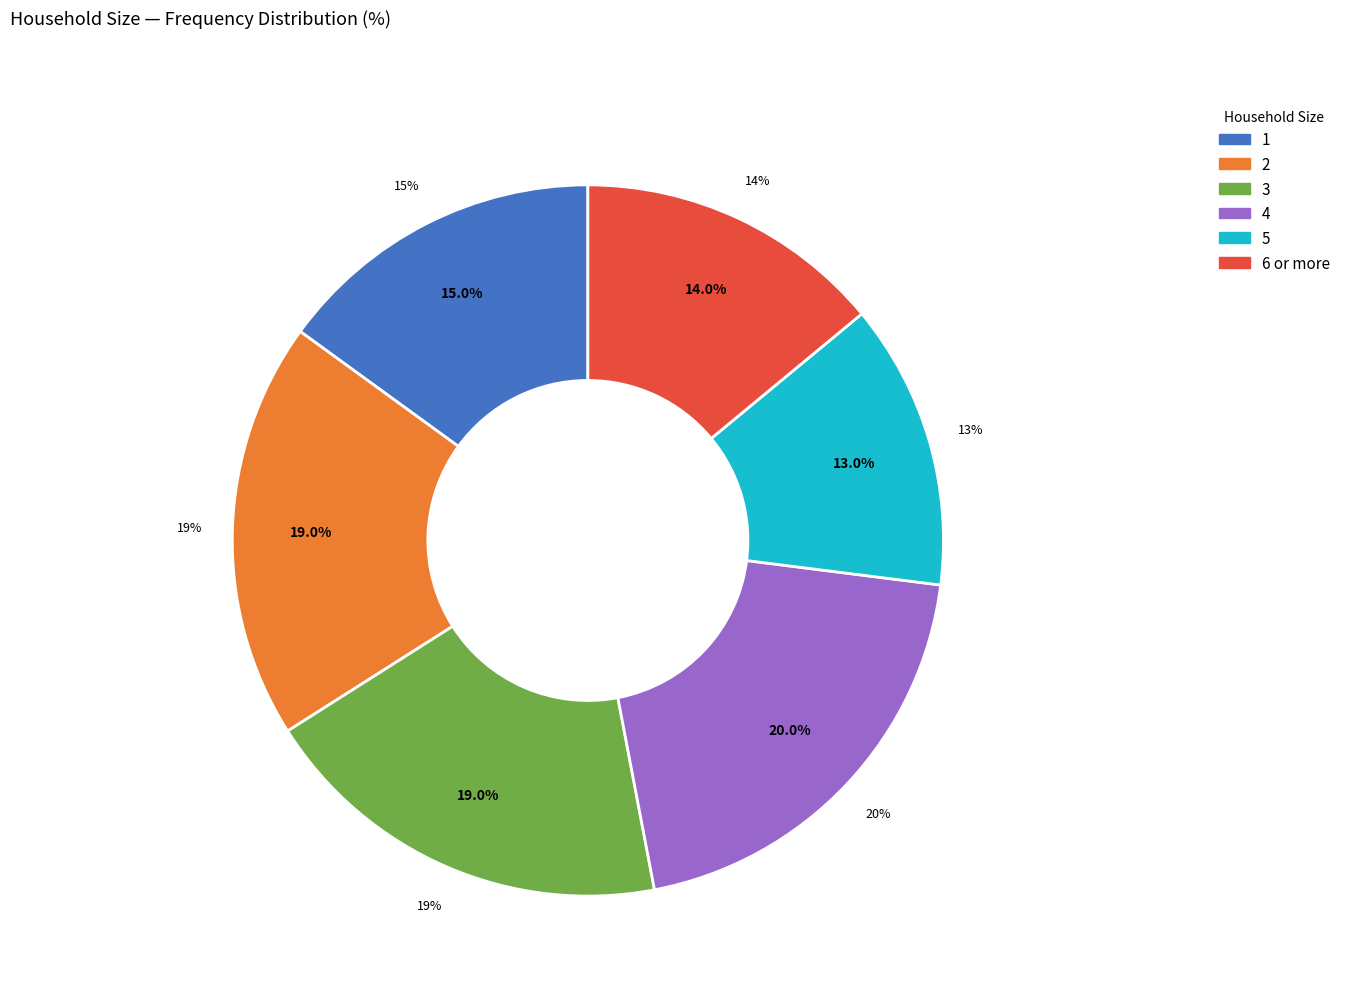

Is it true that 1 is 15% of the pie?

True